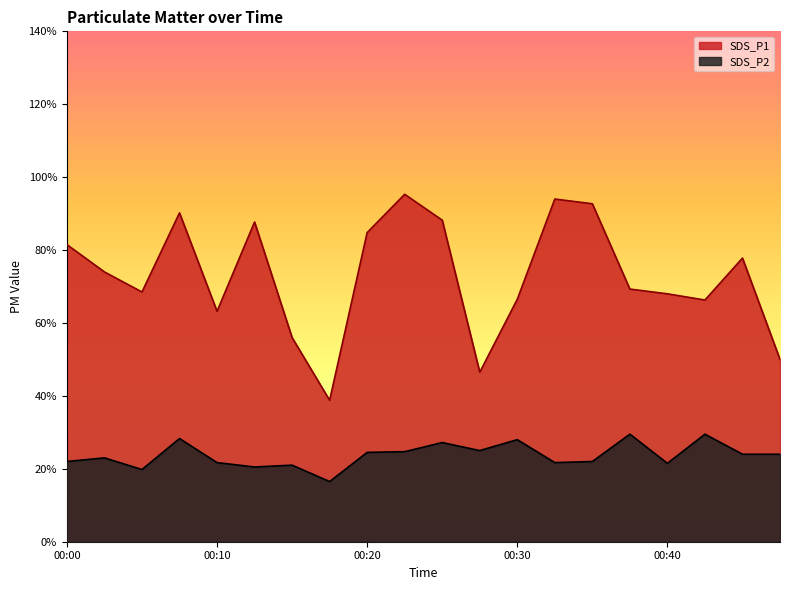

In SDS_P1, how many points are higher than both neighbors (excluding endpoints)?

5